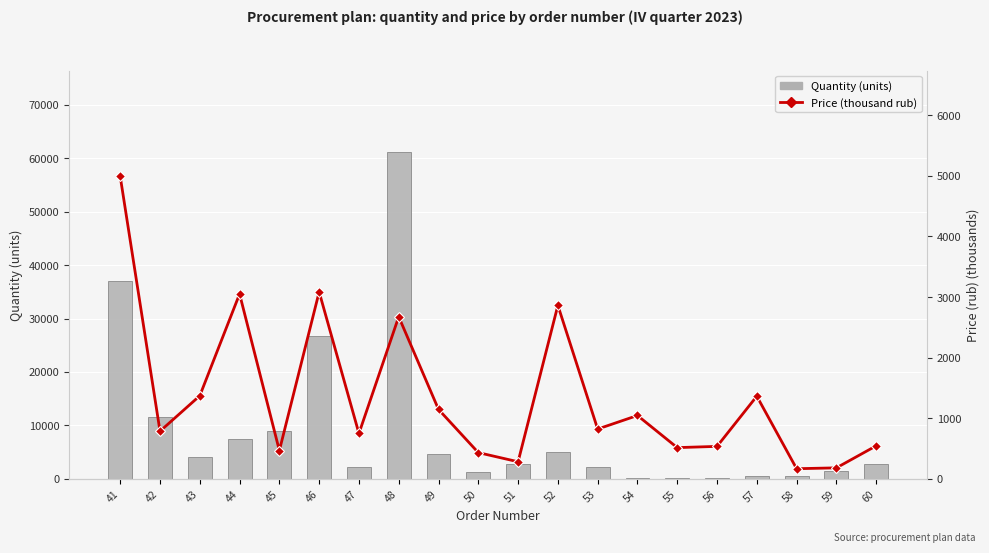

How many data points does each series have?

20